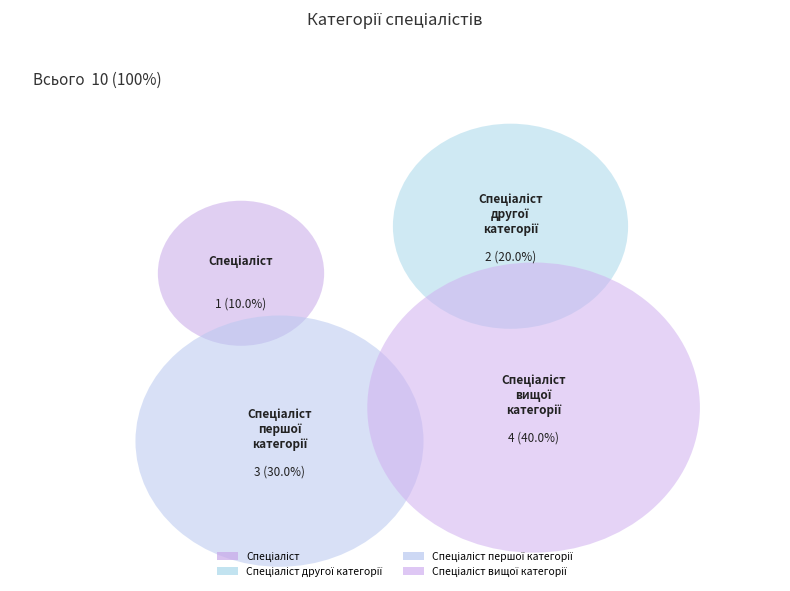

How many segments does this pie chart have?

4